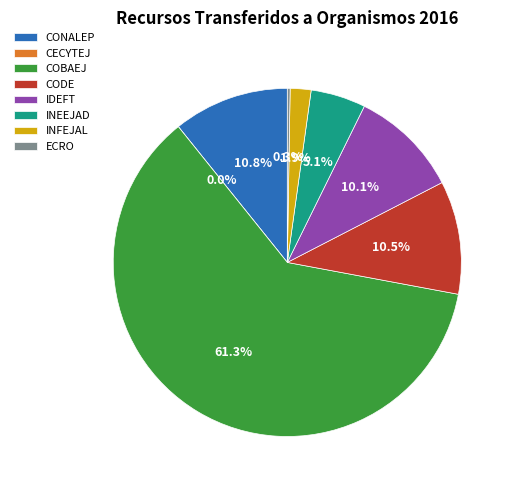

Does INFEJAL account for over 50% of the chart?

No